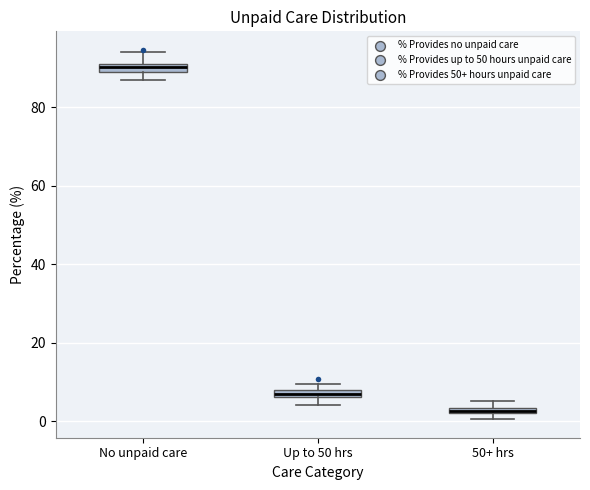

Where is the lower edge of the box for Up to 50 hrs on the y-axis? The values are not printed on the chart, so give them approximately, as read against the axis.

6